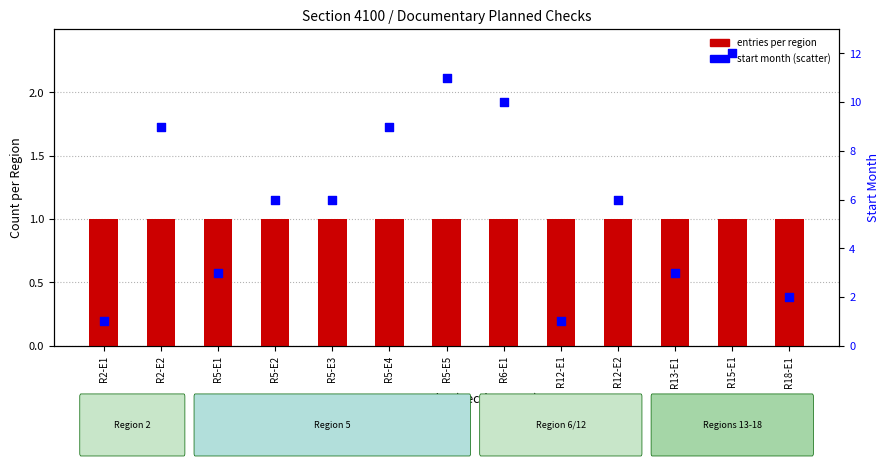

At which category is the sum across all series the highest?

R15-E1